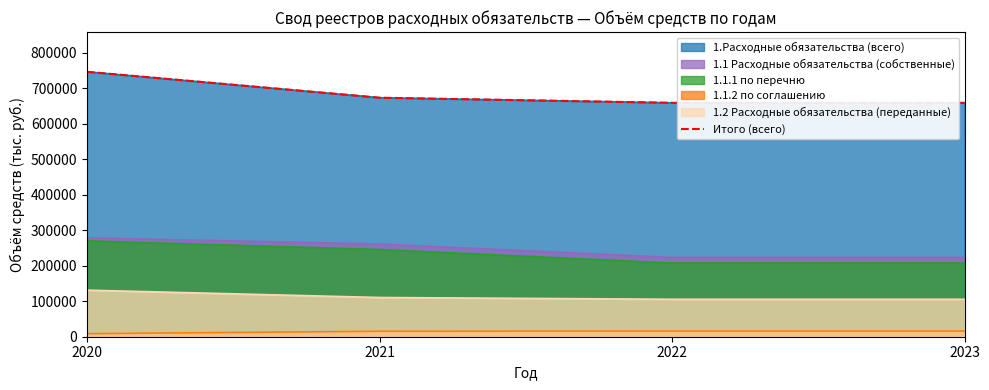

What is the ratio of the value at 2020 to the value at 2023?

1.1